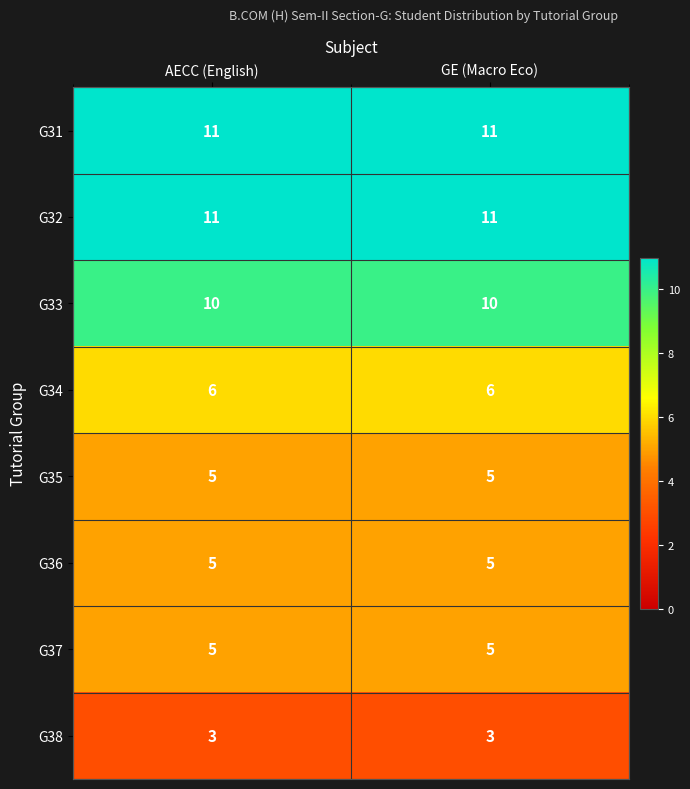

What is the spread (max minus min) of values at GE (Macro Eco)?

8